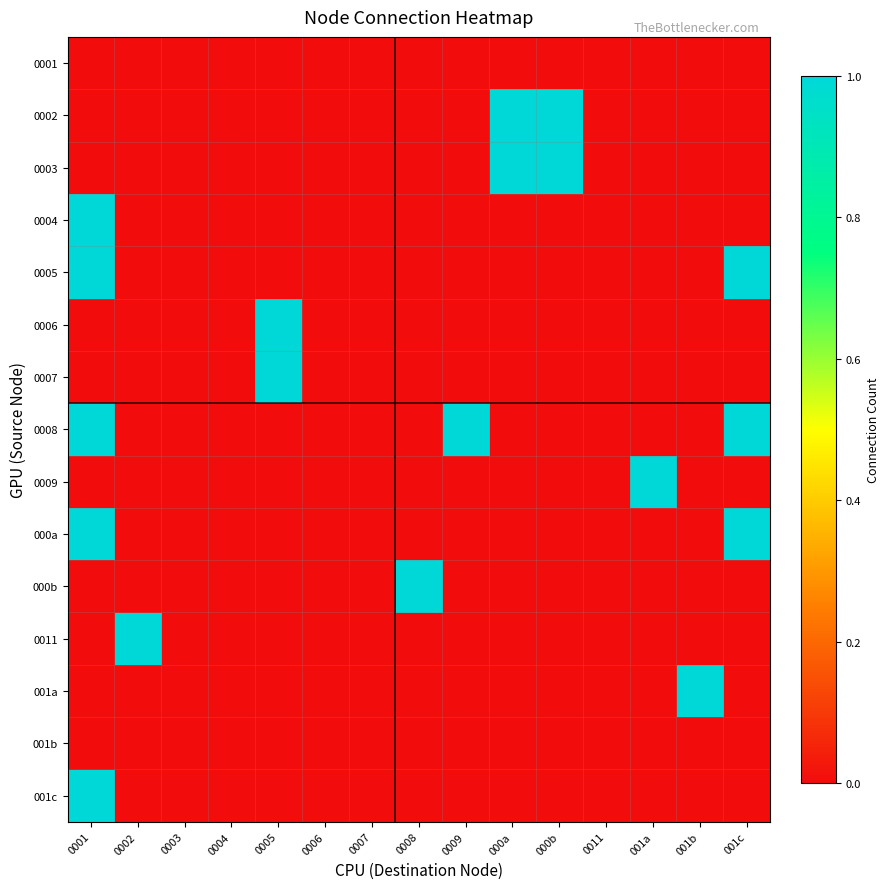

Count the number of data series in this chart.

15